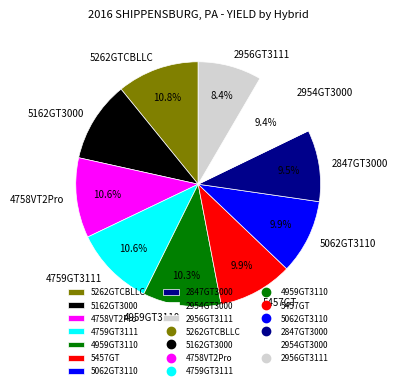

To the nearest percent, what percentage of the pie is 2956GT3111?

8%